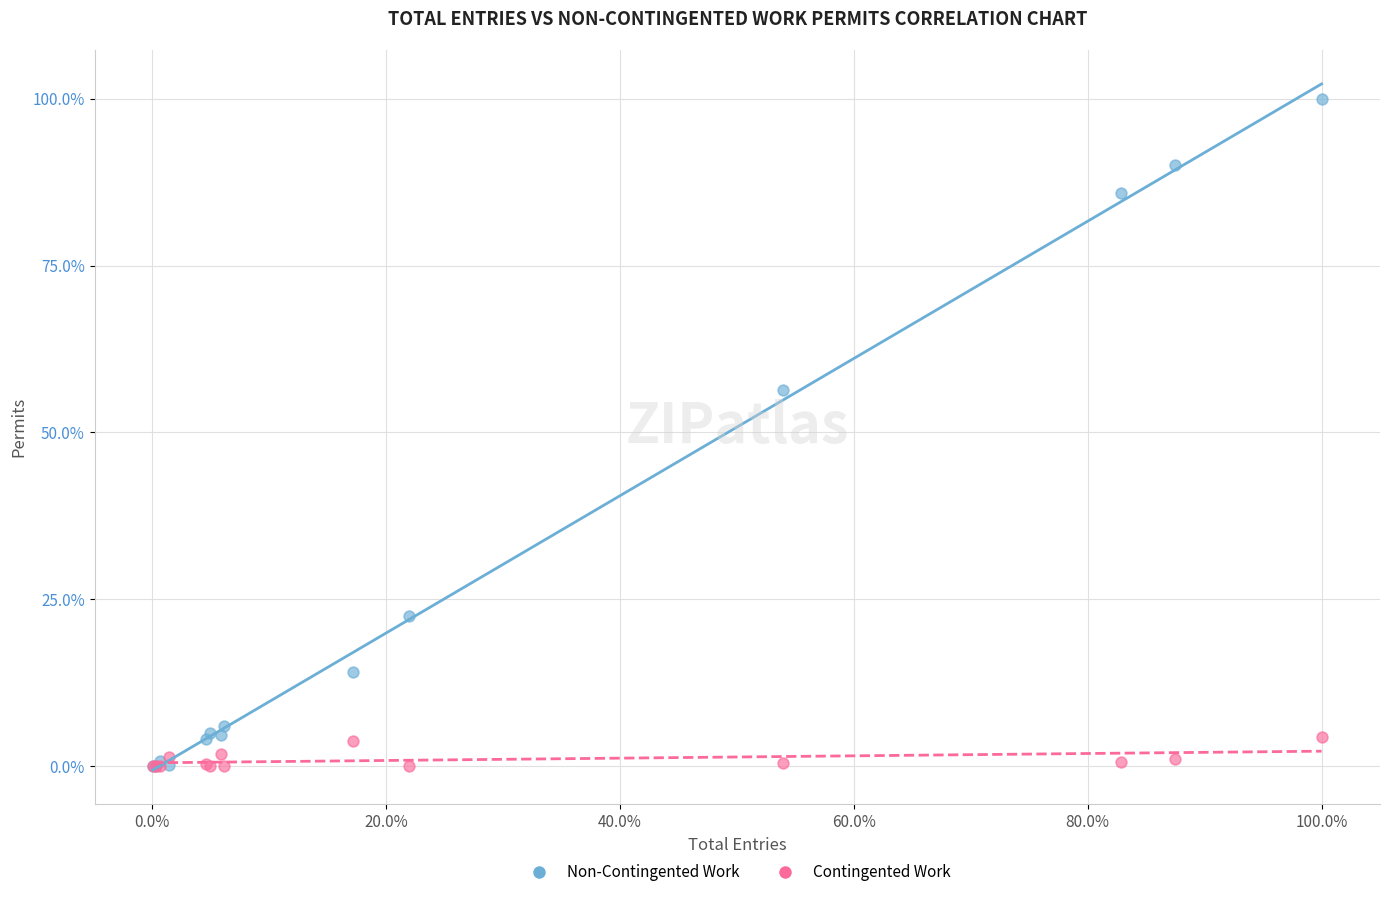

Which series reaches the maximum Y coordinate?

Non-Contingented Work